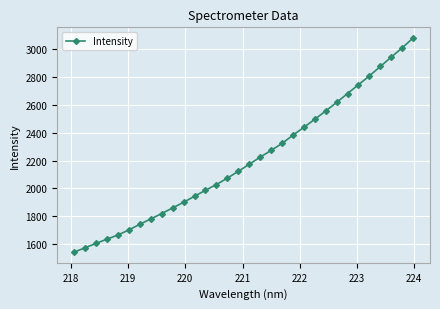

What is the maximum value shown in the chart?

3081.9